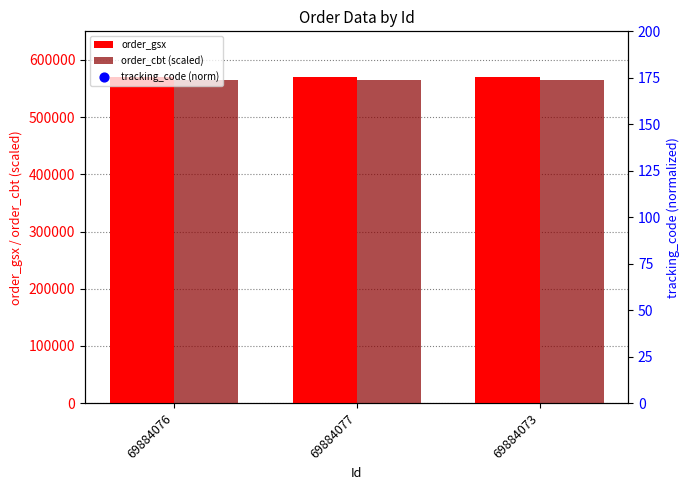

At how many categories does at least one series exceed 451305?

3